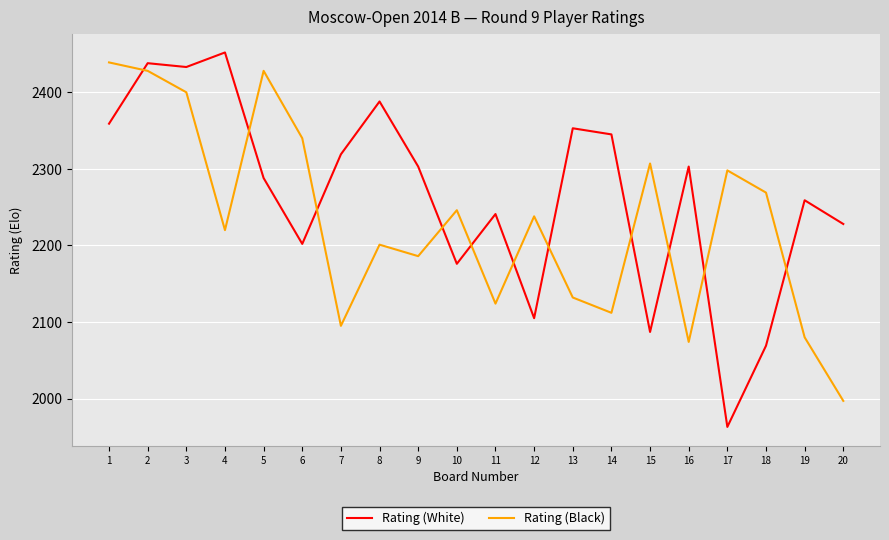

The value of Rating (Black) at 1 is 4242. True or false?

False